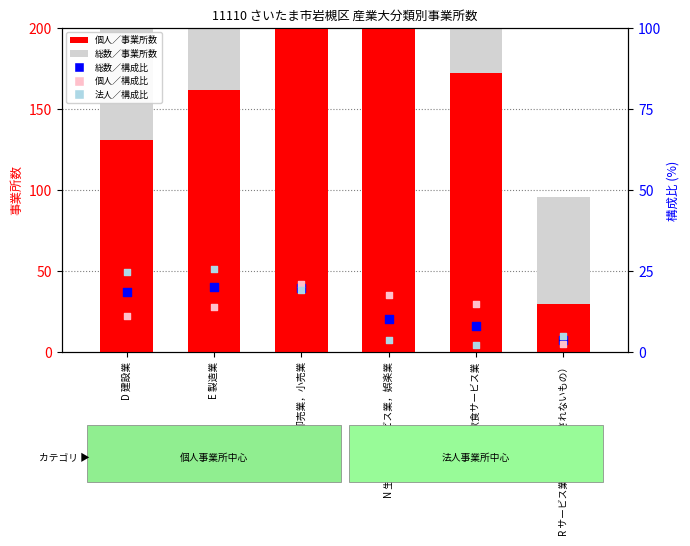

What is the total value across all series at I 卸売業，小売業?

795.0